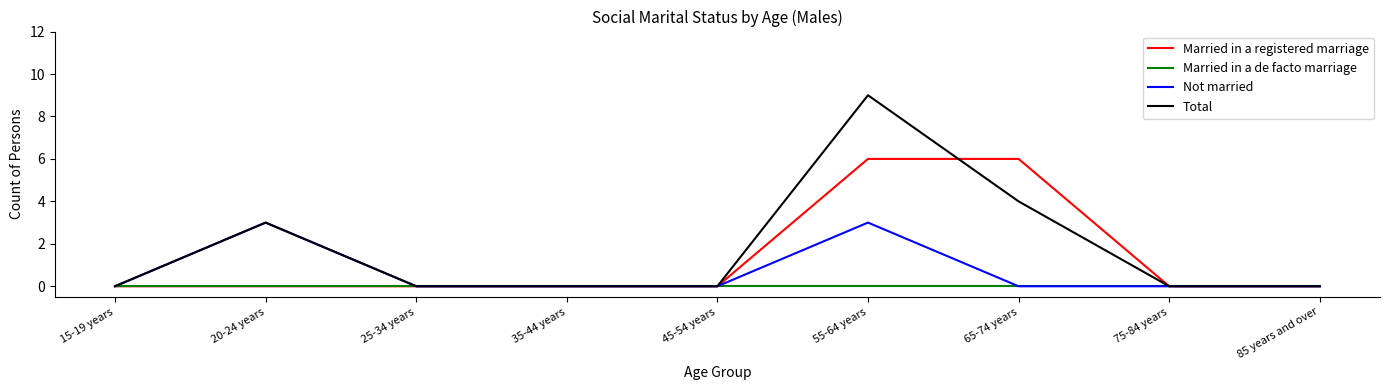

What are all the series names shown in the legend?

Married in a registered marriage, Married in a de facto marriage, Not married, Total